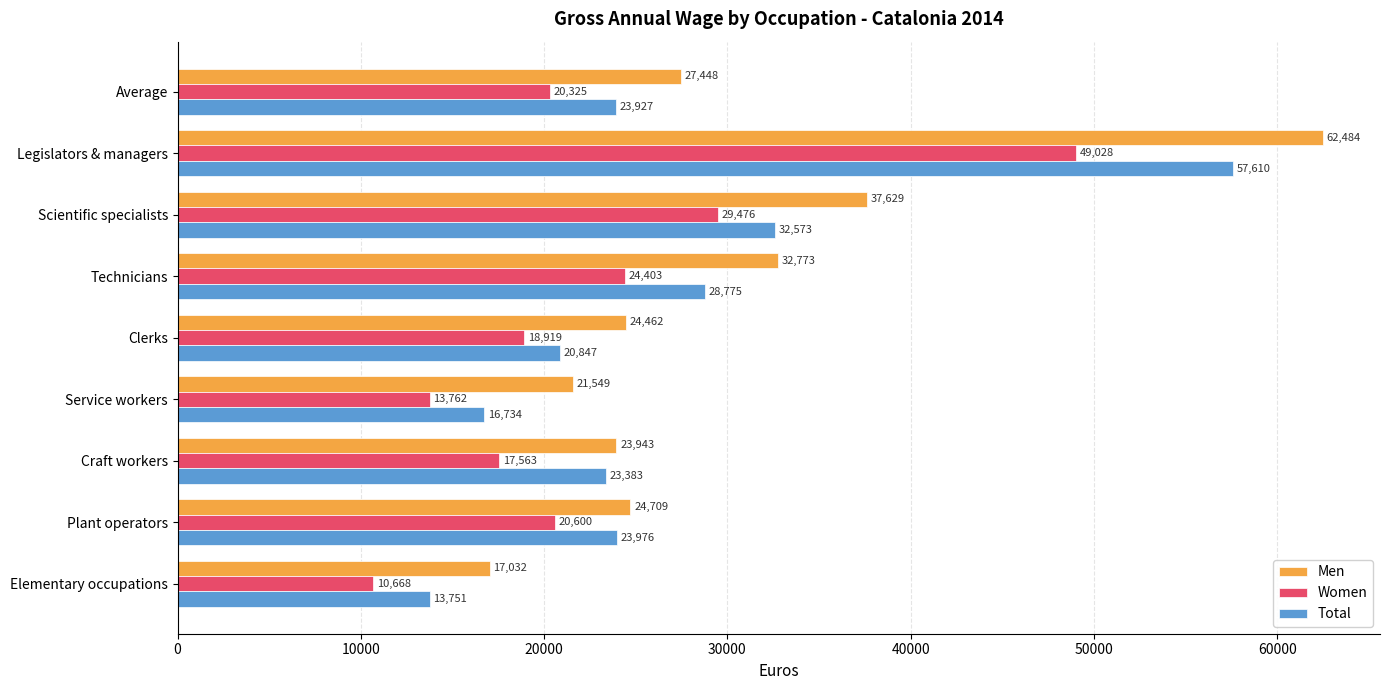

Rank the categories by Men value from highest to lowest.

Legislators & managers, Scientific specialists, Technicians, Average, Plant operators, Clerks, Craft workers, Service workers, Elementary occupations